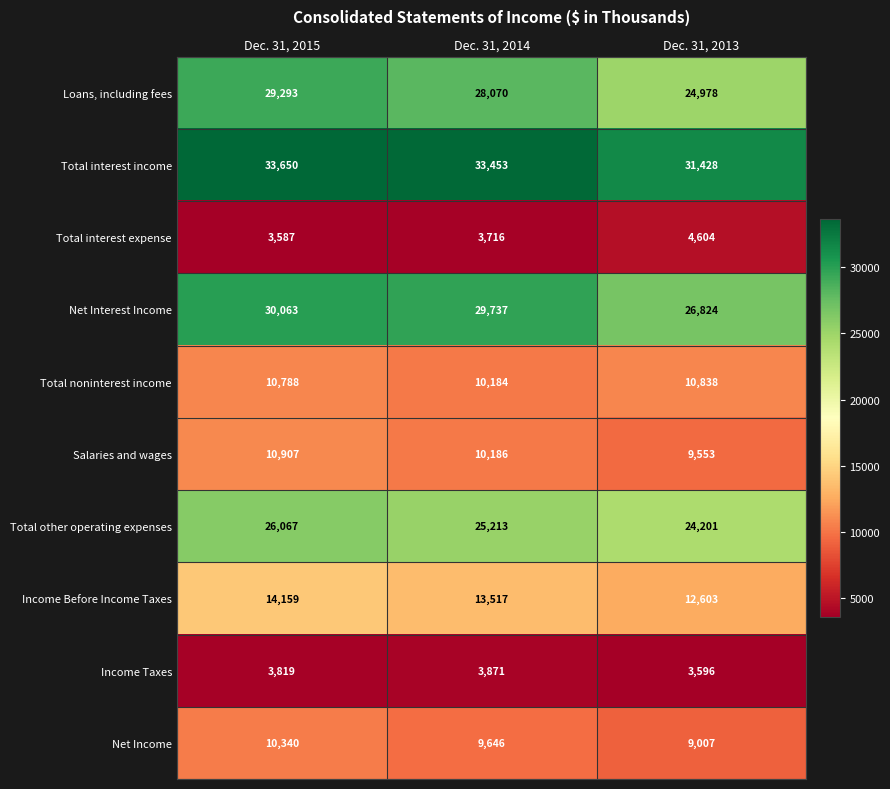

How many distinct data groups are displayed?

10